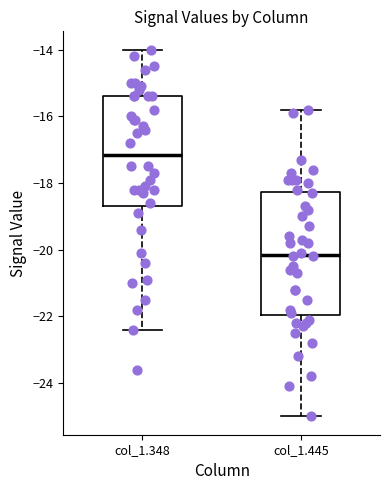

Reading left to right, read every box against the y-axis: the position of its median line, the range the box covers, and the ends of its whiskers. The values are not printed on the chart, so give them approximately, as read against the axis.

col_1.348: median -17.2, box -18.6 to -15.4, whiskers -22.4 to -14.0
col_1.445: median -20.2, box -22.0 to -18.2, whiskers -25.0 to -15.8